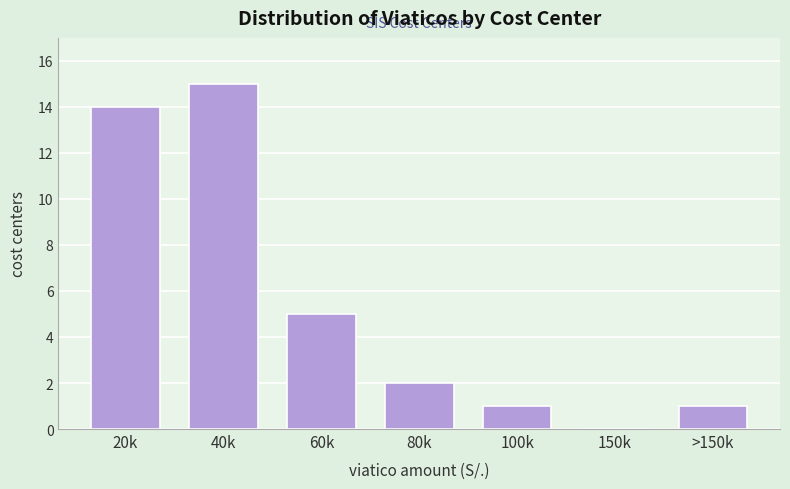

Reading left to right, transcribe all the data shown in this chart.

20k=14	40k=15	60k=5	80k=2	100k=1	150k=0	>150k=1